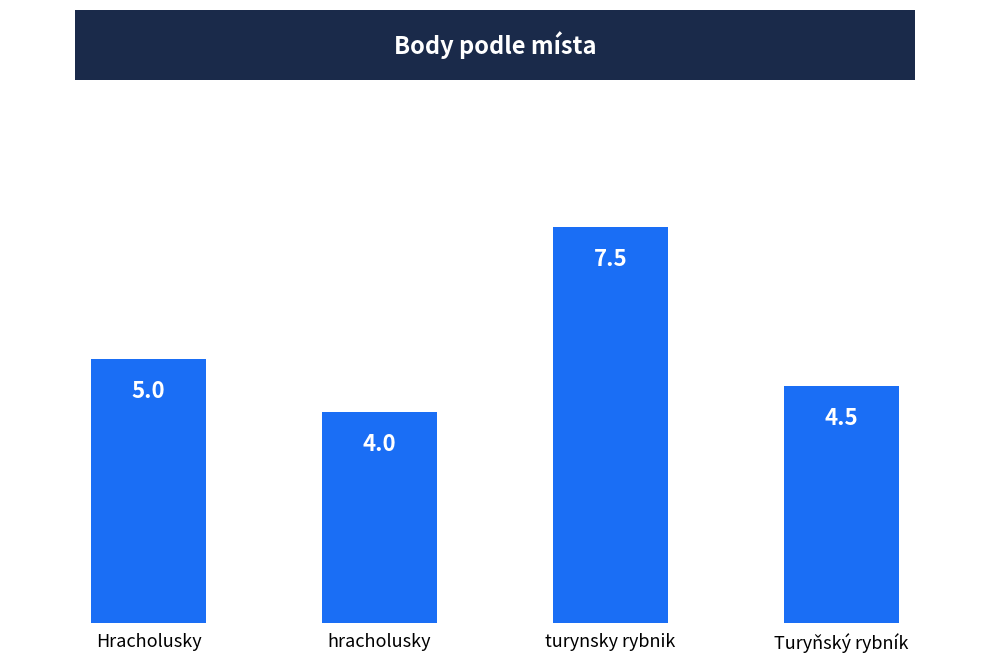

At which label is the value closest to 5?

Hracholusky